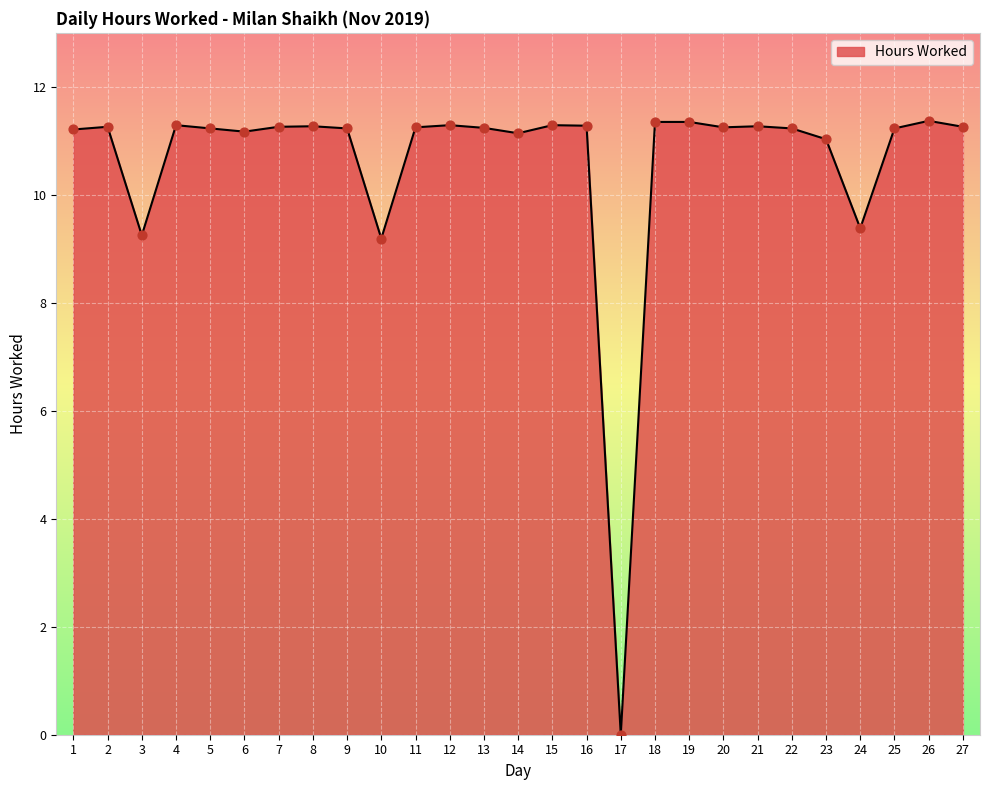

What is the change in value from 10 to 27?

+2.1